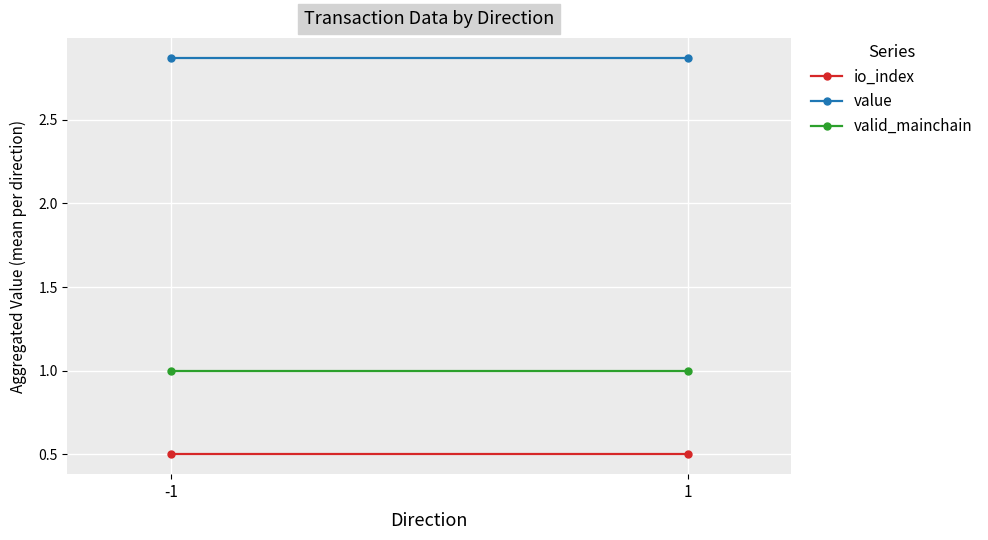

What is the total value across all series at 1?

4.4